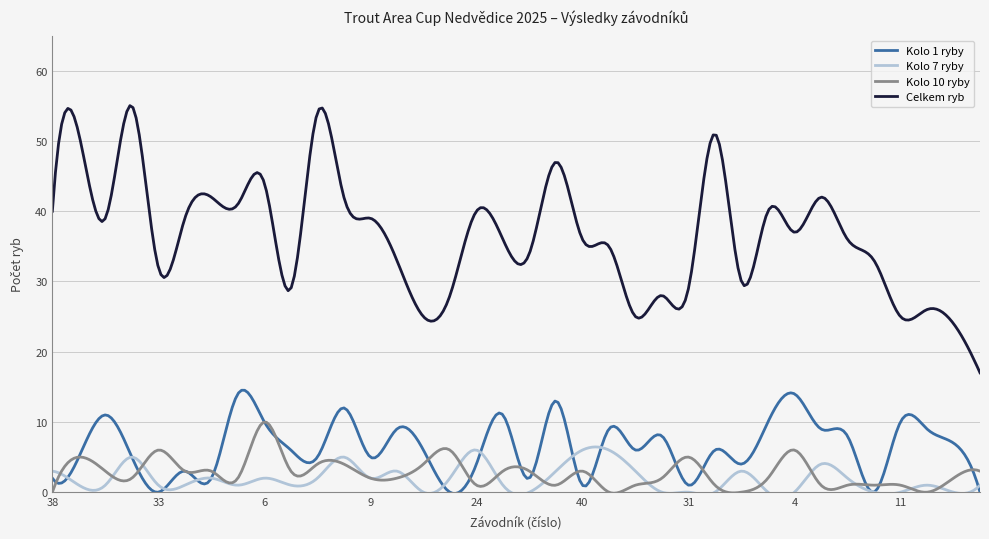

Which series has the largest range (max minus min)?

Celkem ryb